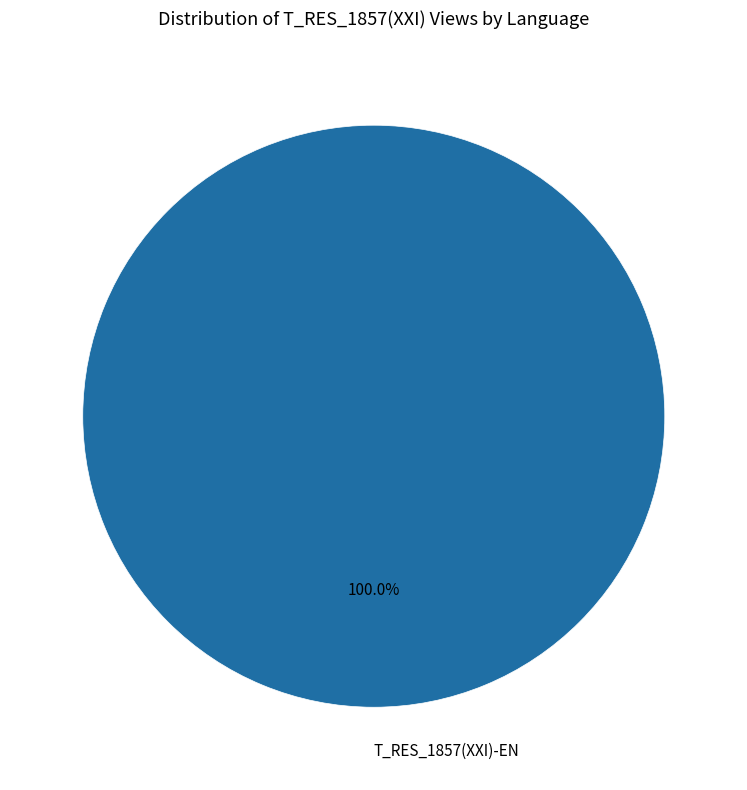

Is there a majority slice in this chart?

Yes